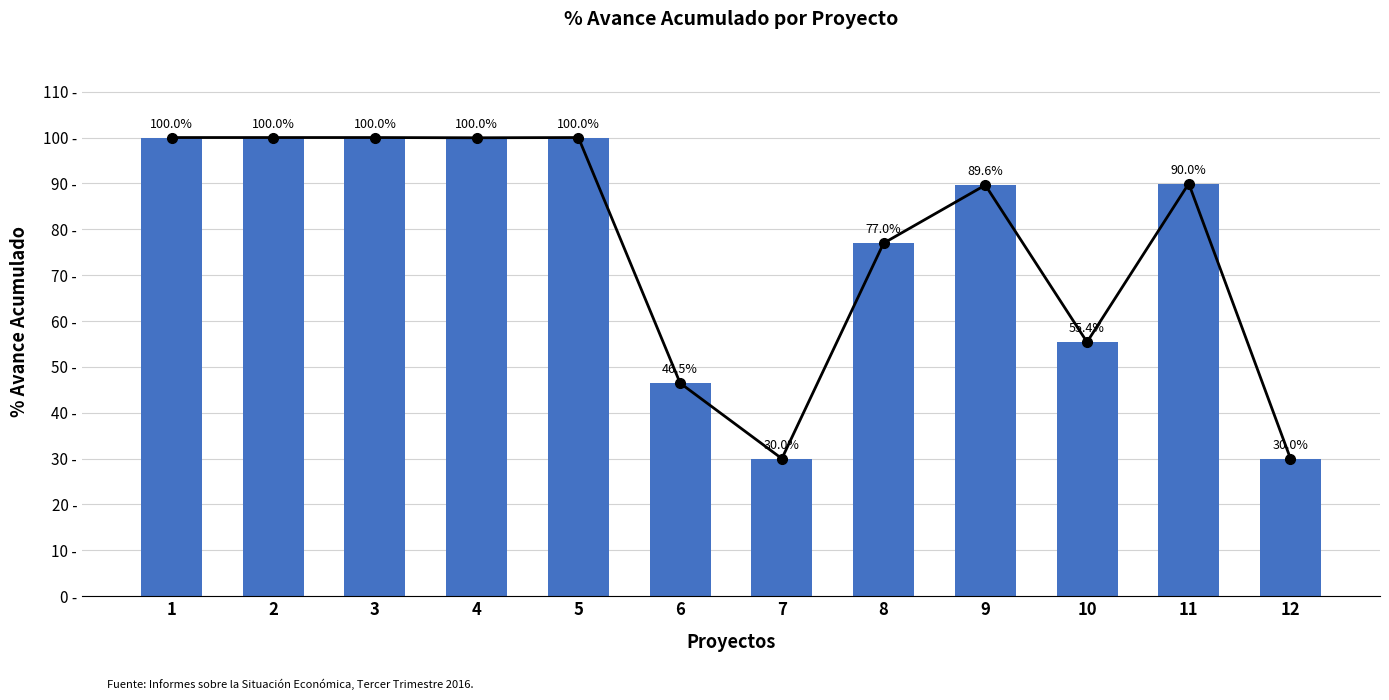

How many categories are shown in the chart?

12